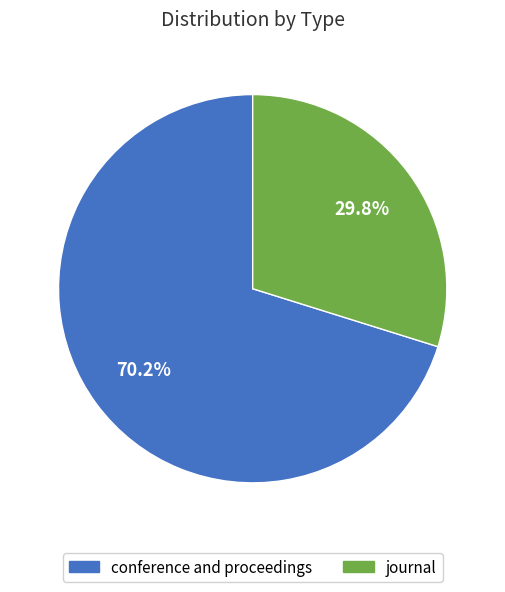

How many segments does this pie chart have?

2